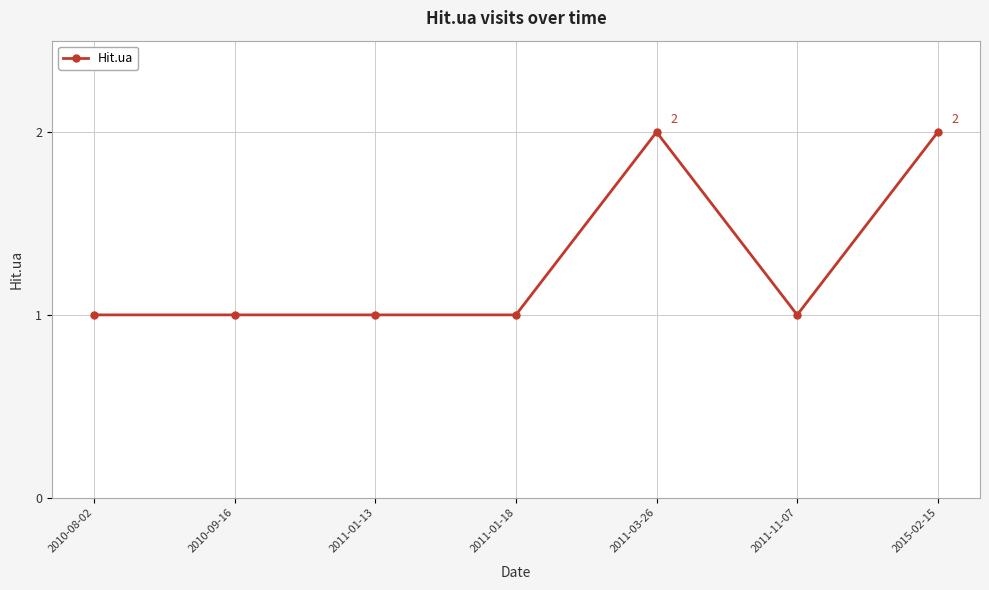

Reading right to left, what are all the values shown in this chart?

2015-02-15=2	2011-11-07=1	2011-03-26=2	2011-01-18=1	2011-01-13=1	2010-09-16=1	2010-08-02=1